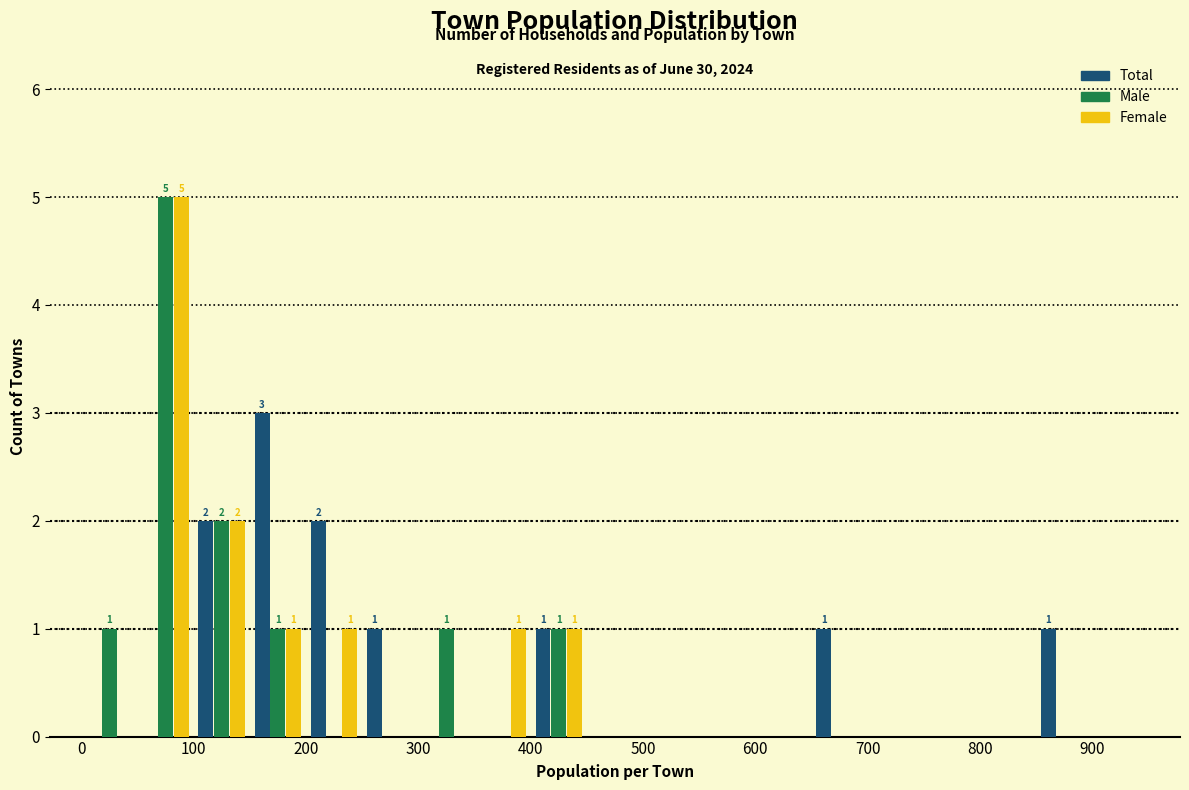

In the Total series, which range on the x-axis has the tallest bar?

150 to 200